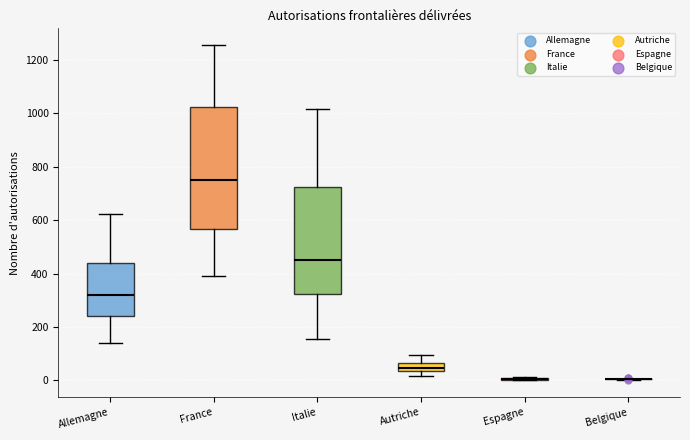

Comparing the boxes themselves (not the whiskers), which one is the tallest?

France